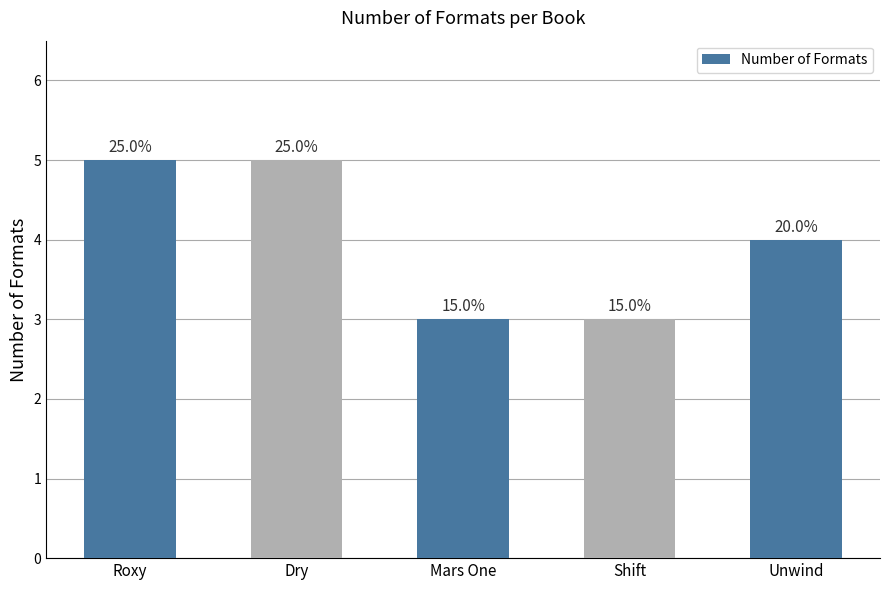

True or false: the data shows 5 at Mars One.

False